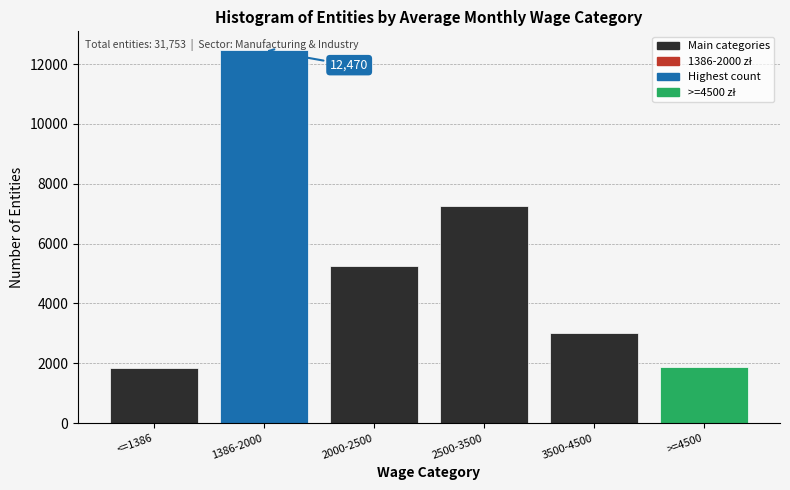

What is the ratio of the value at 2000-2500 to the value at 1386-2000?

0.4